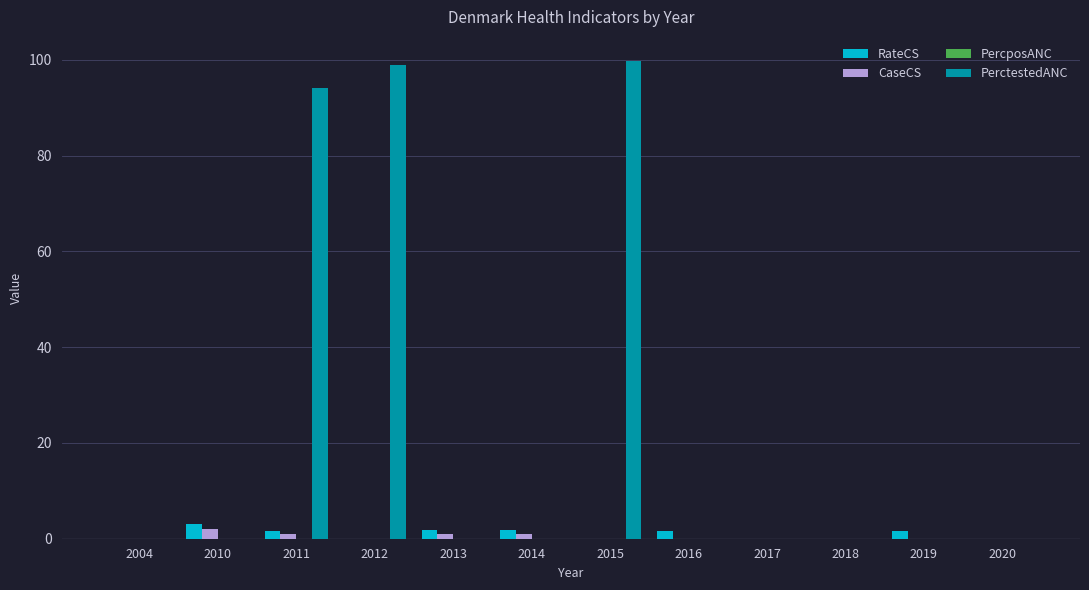

What is the greatest value displayed?

99.8